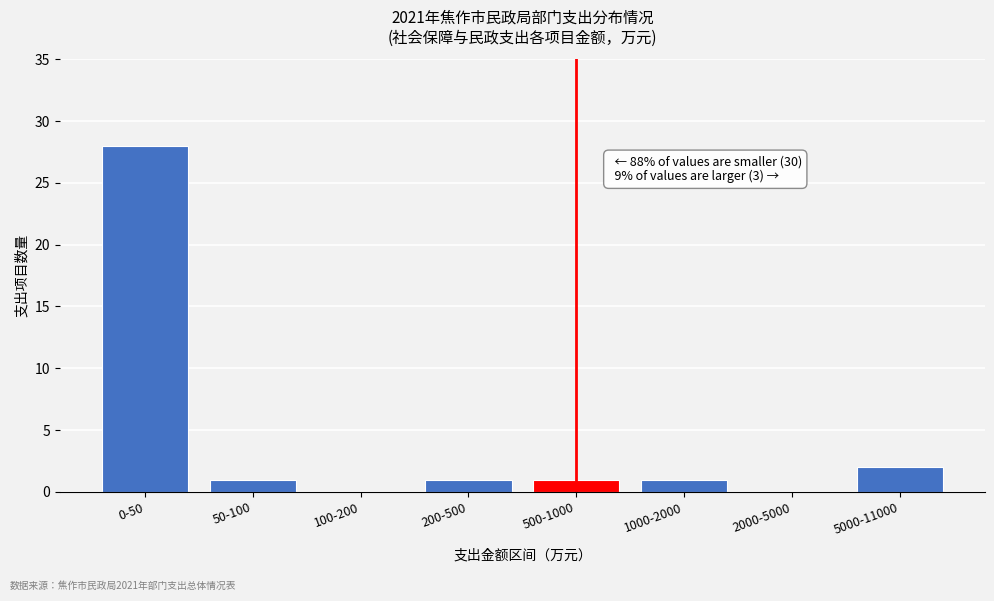

Reading left to right, list all the values displayed in this chart.

0-50=28	50-100=1	100-200=0	200-500=1	500-1000=1	1000-2000=1	2000-5000=0	5000-11000=2